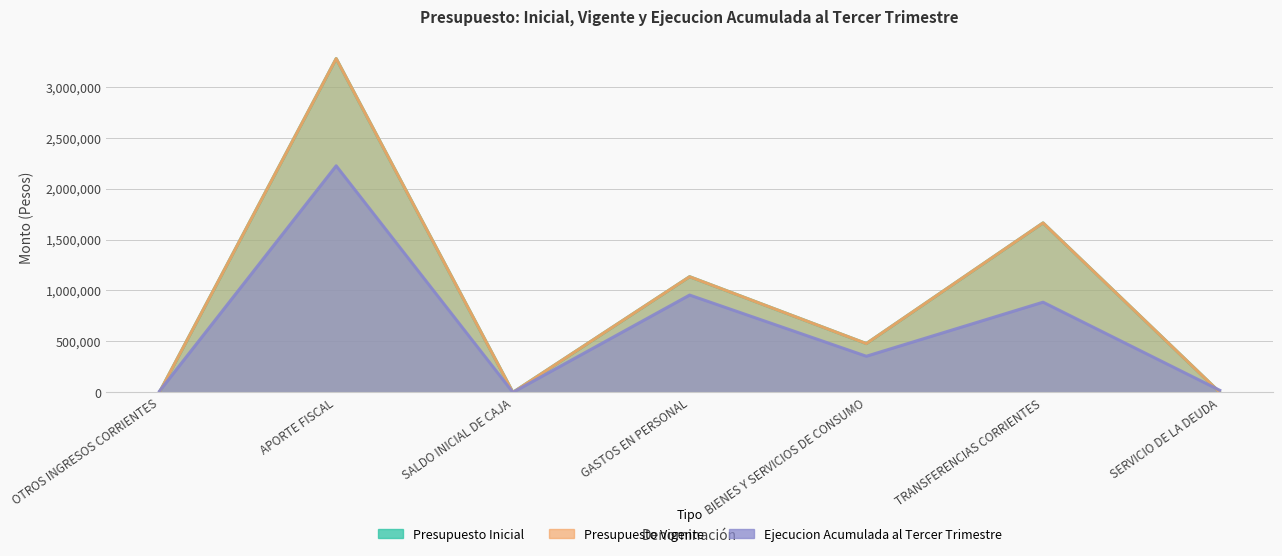

How many values in the Presupuesto Inicial series are below 478728?

3